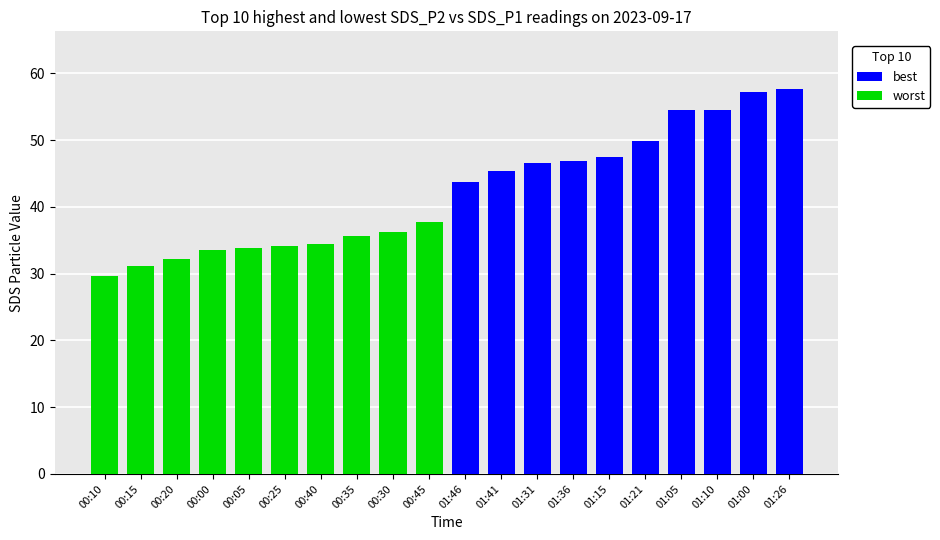

What is the minimum value shown in the chart?

29.7